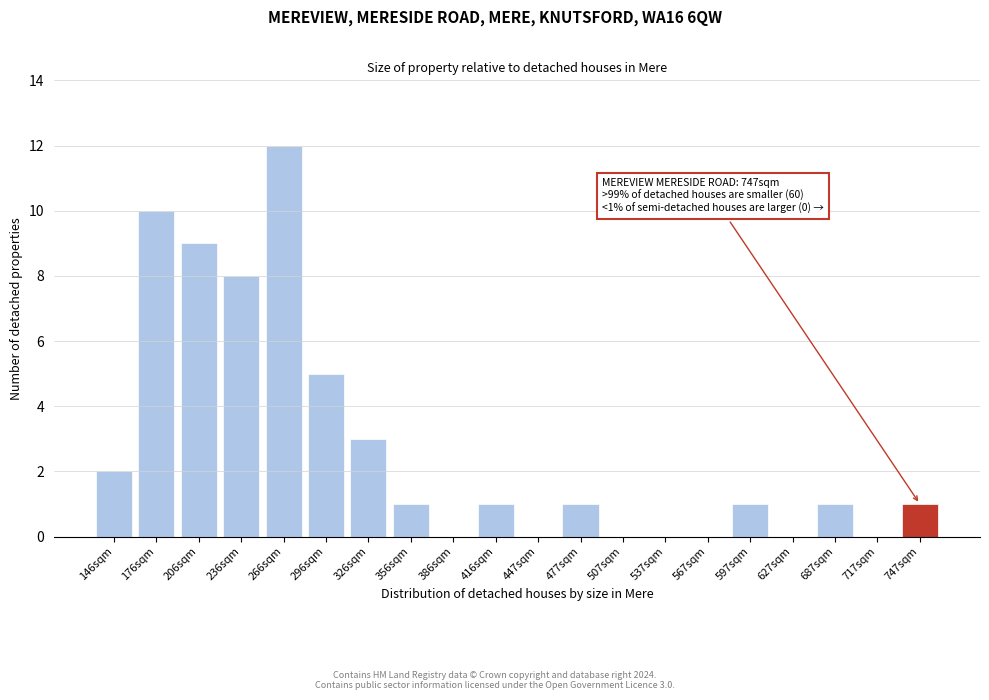

Reading left to right, transcribe all the data shown in this chart.

146sqm=2	176sqm=10	206sqm=9	236sqm=8	266sqm=12	296sqm=5	326sqm=3	356sqm=1	386sqm=0	416sqm=1	447sqm=0	477sqm=1	507sqm=0	537sqm=0	567sqm=0	597sqm=1	627sqm=0	687sqm=1	717sqm=0	747sqm=1